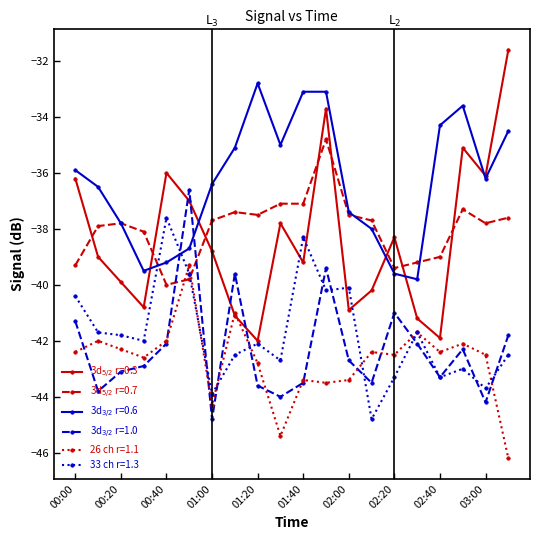

What is the value of the 33 ch r=1.3 point at the 14th from the left?

-44.8